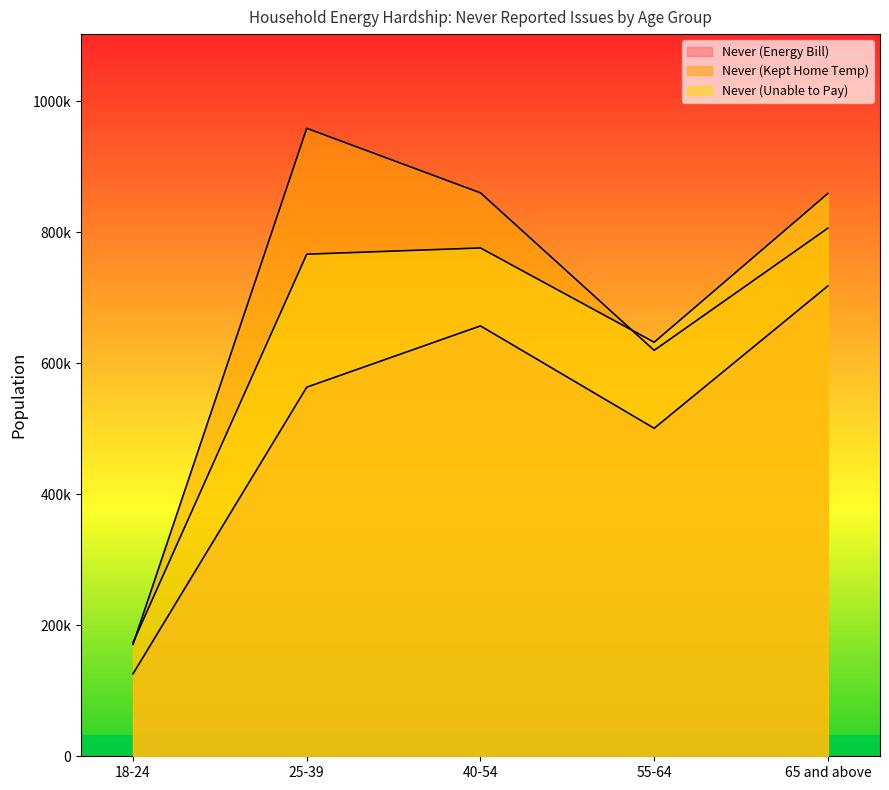

Where does the Never (Energy Bill) series first go above 563519?

40-54